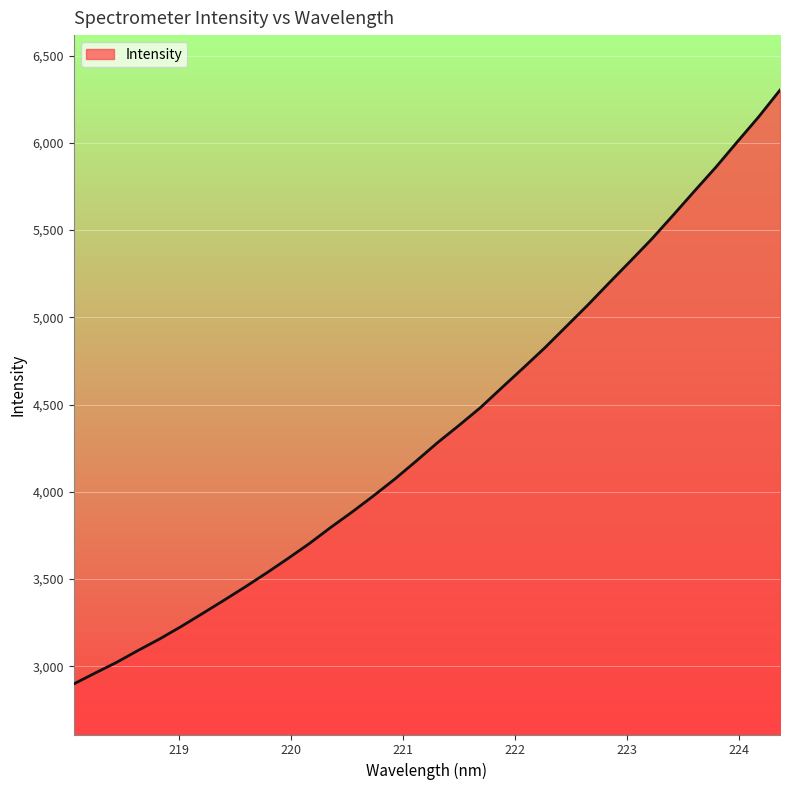

What is the greatest value displayed?

6302.5